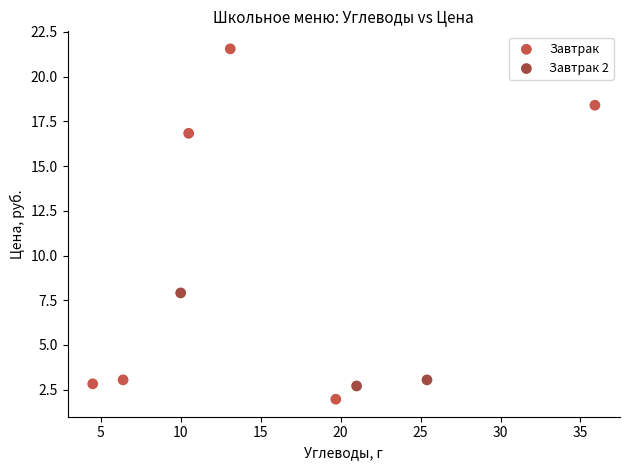

Which series contains the lowest Y value?

Завтрак